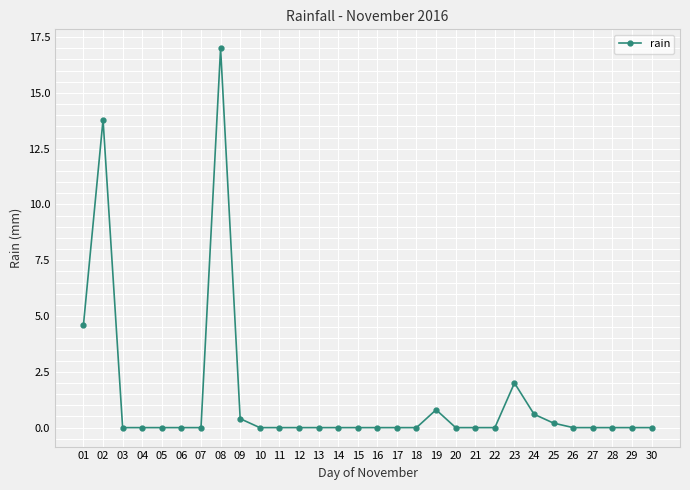

Reading left to right, transcribe all the data shown in this chart.

4.6	13.8	0.0	0.0	0.0	0.0	0.0	17.0	0.4	0.0	0.0	0.0	0.0	0.0	0.0	0.0	0.0	0.0	0.8	0.0	0.0	0.0	2.0	0.6	0.2	0.0	0.0	0.0	0.0	0.0